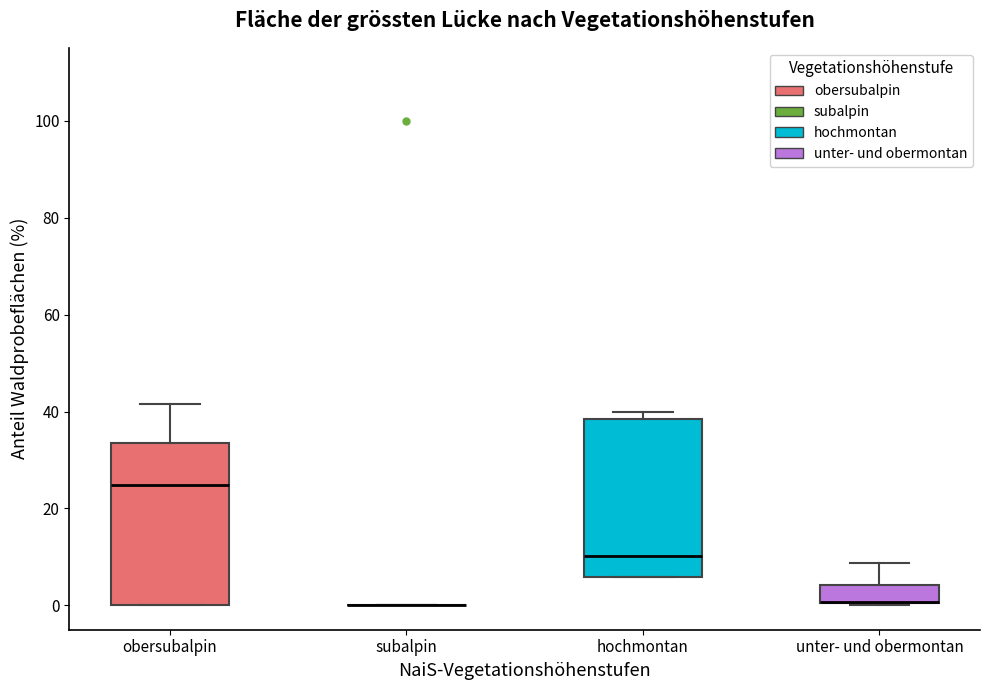

Reading left to right, transcribe this box plot: for each box, give where its median line is, the range the box spans, and where its two whiskers end, as read against the y-axis. The values are not printed on the chart, so give them approximately, as read against the axis.

obersubalpin: median 24, box 0 to 34, whiskers 0 to 42
subalpin: box collapsed to a line at 0, whiskers 0 to 0
hochmontan: median 10, box 6 to 38, whiskers 6 to 40
unter- und obermontan: median 0 (drawn on the box's lower edge), box 0 to 4, whiskers 0 to 8